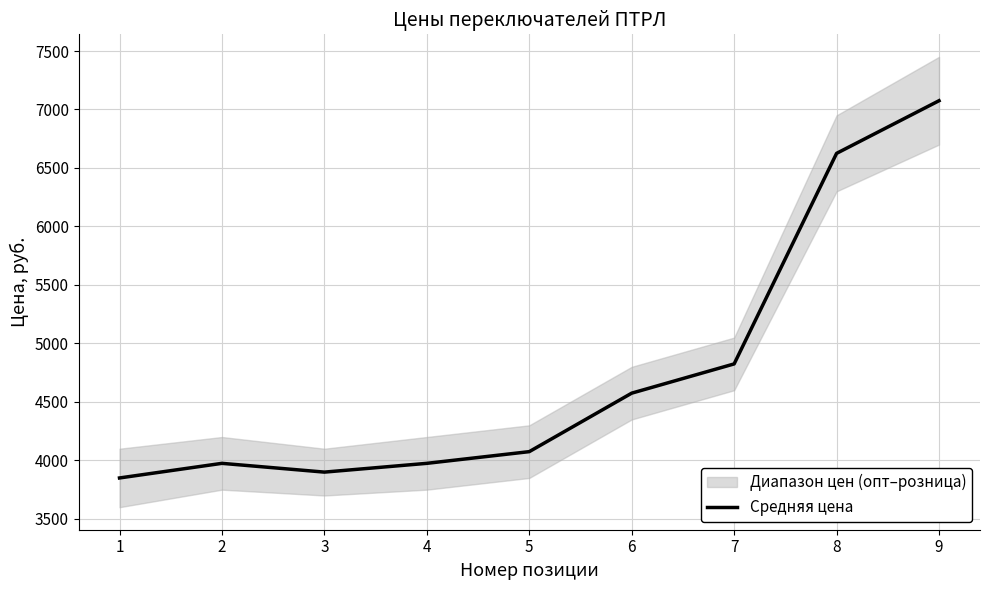

What is the sum of all values?

42875